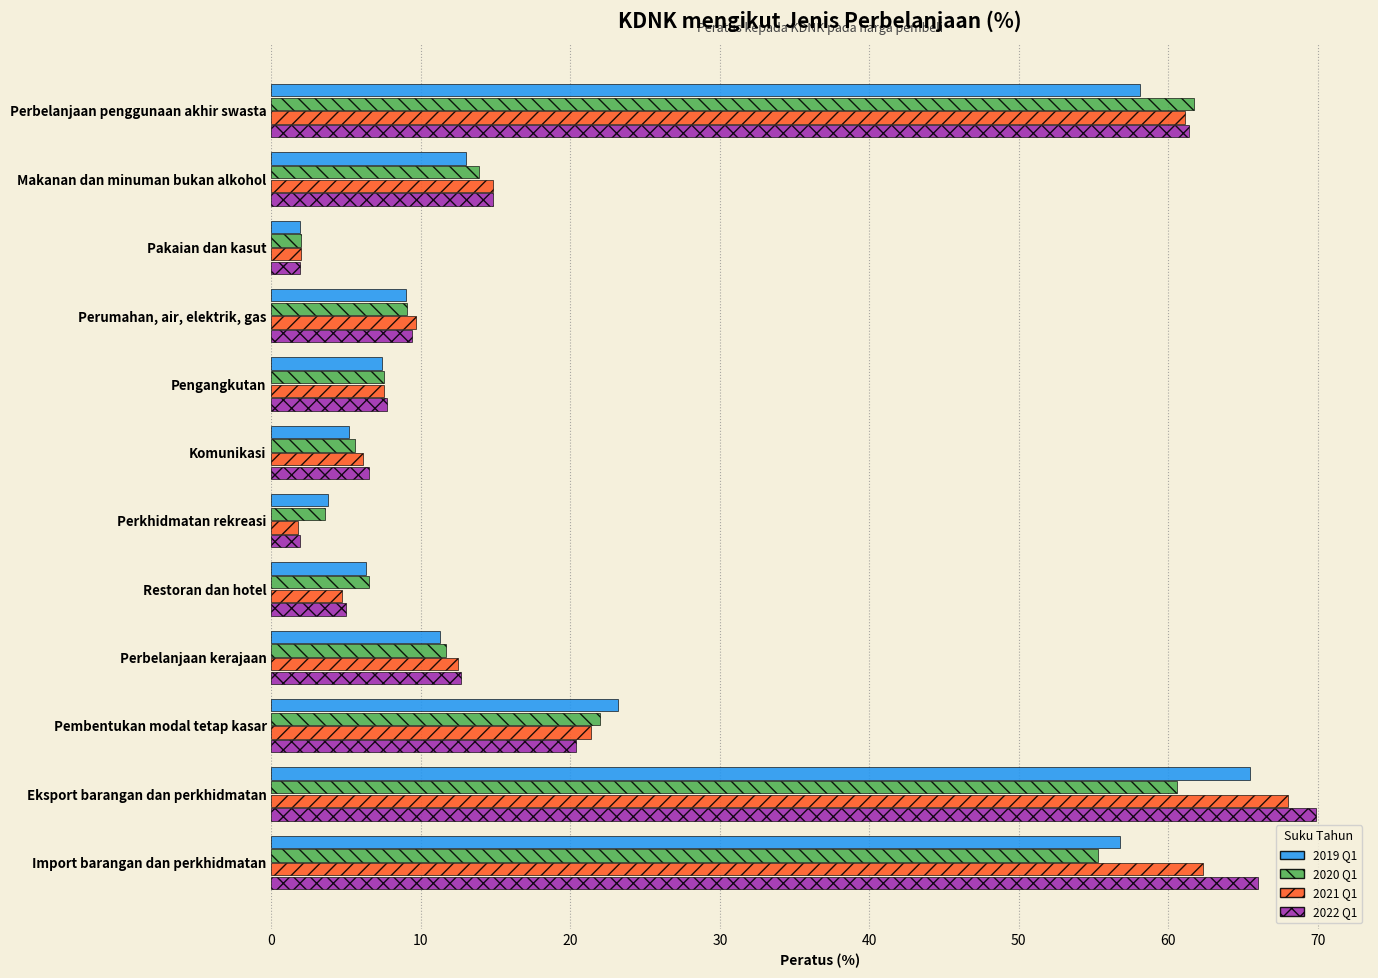

What is the lowest value of the 2020 Q1 series?

2.0